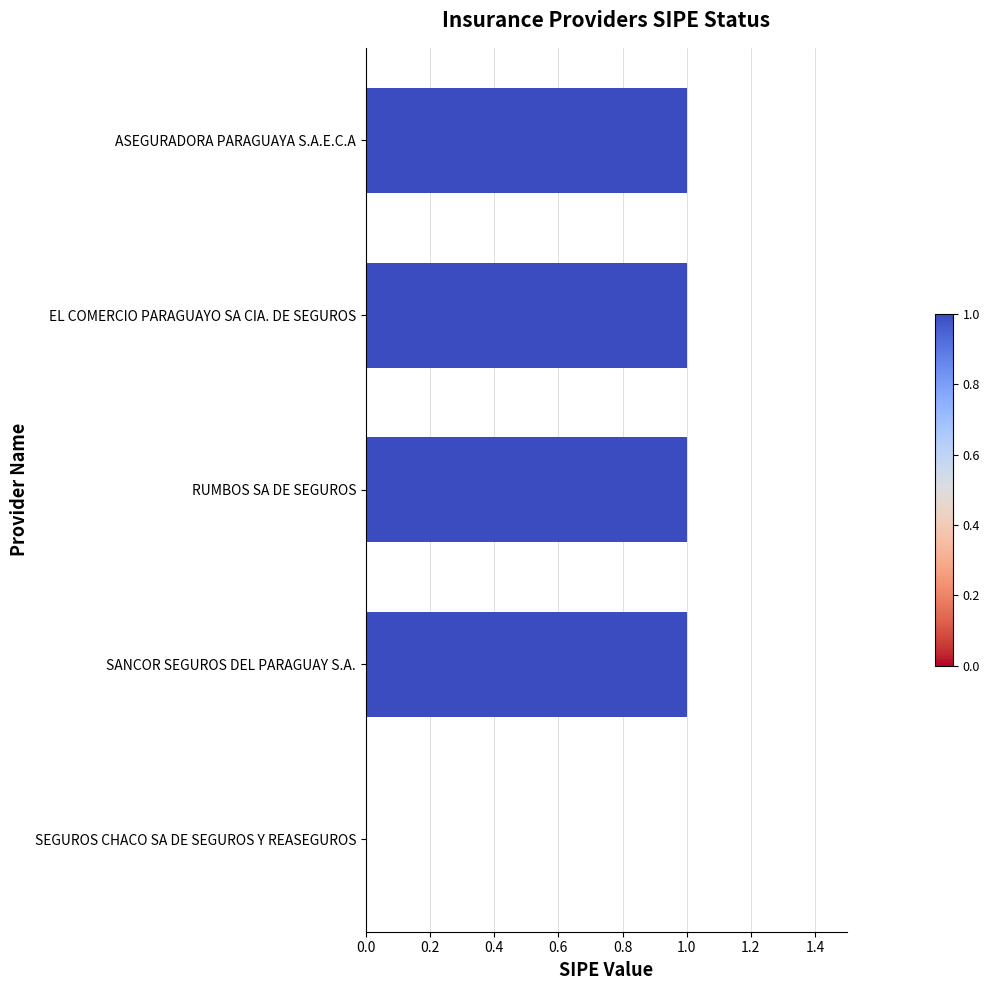

Is it true that the value at EL COMERCIO PARAGUAYO SA CIA. DE SEGUROS is 1?

True